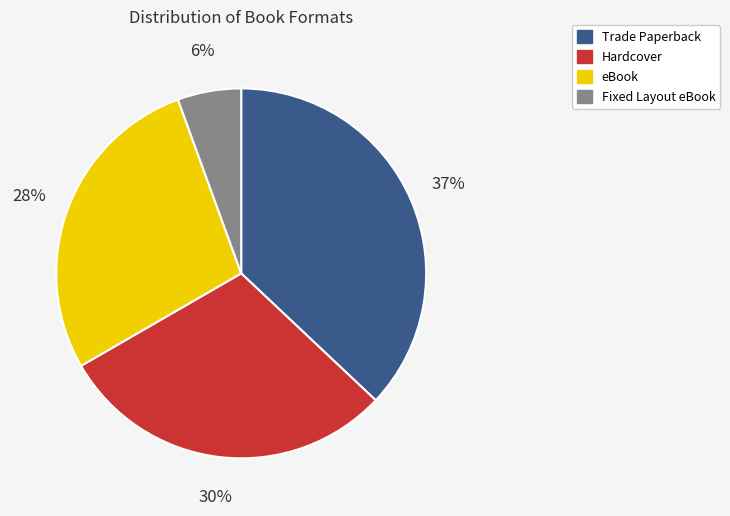

To the nearest percent, what is the combined percentage of Fixed Layout eBook and Trade Paperback?

43%